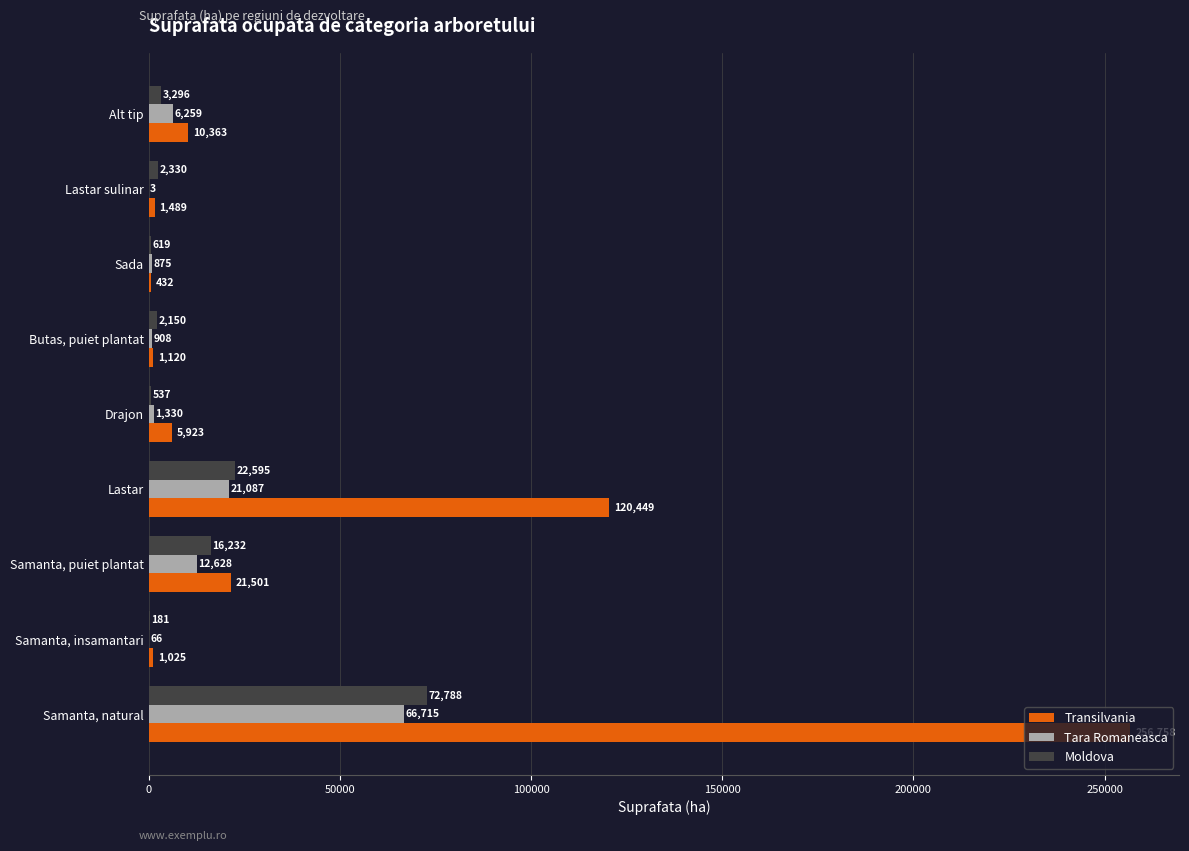

At which category is the sum across all series the highest?

Samanta, natural